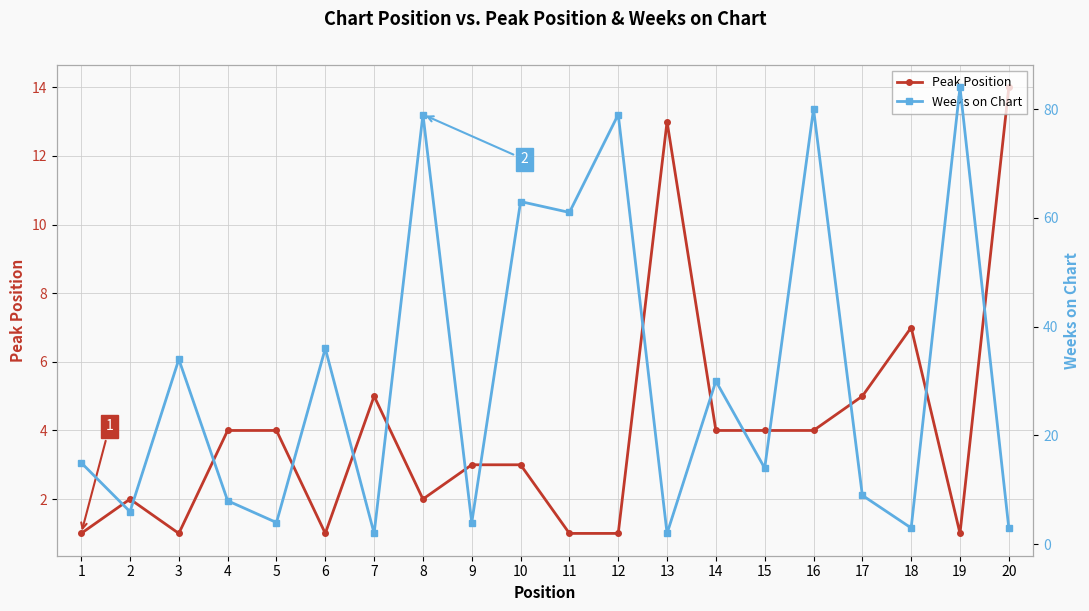

Is it true that Peak Position equals 1 at 6?

True